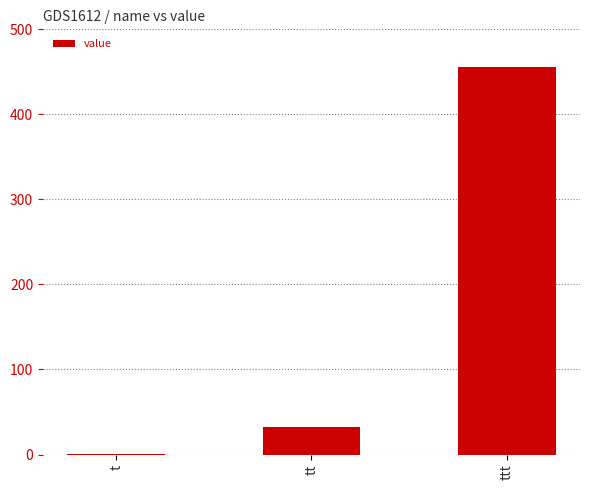

How many series are shown in this chart?

1